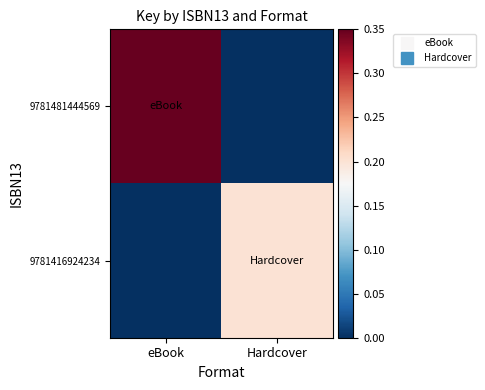

At which category does the chart reach its peak across all series?

eBook